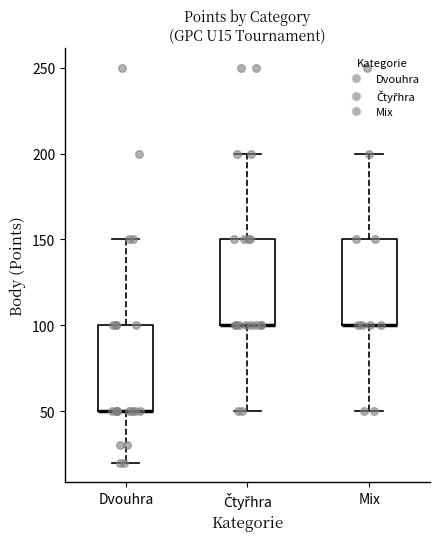

Reading left to right, transcribe this box plot: for each box, give where its median line is, the range the box spans, and where its two whiskers end, as read against the y-axis. The values are not printed on the chart, so give them approximately, as read against the axis.

Dvouhra: median 50 (drawn on the box's lower edge), box 50 to 100, whiskers 20 to 150
Čtyřhra: median 100 (drawn on the box's lower edge), box 100 to 150, whiskers 50 to 200
Mix: median 100 (drawn on the box's lower edge), box 100 to 150, whiskers 50 to 200